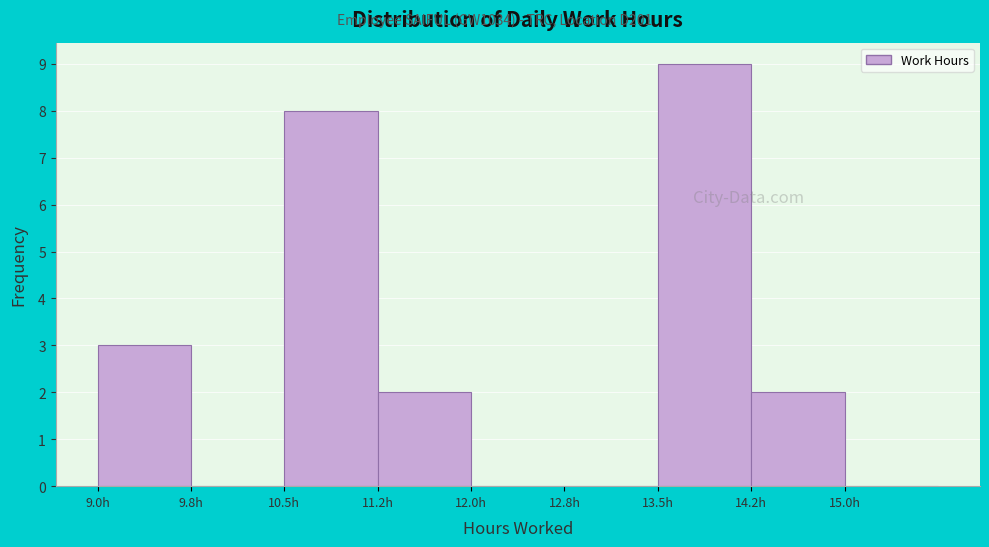

How tall is the bar that spans 9.00 to 9.75 on the x-axis? Neither the bar edges nor the heights are printed on the chart, so give them approximately, as read against the axes.

3